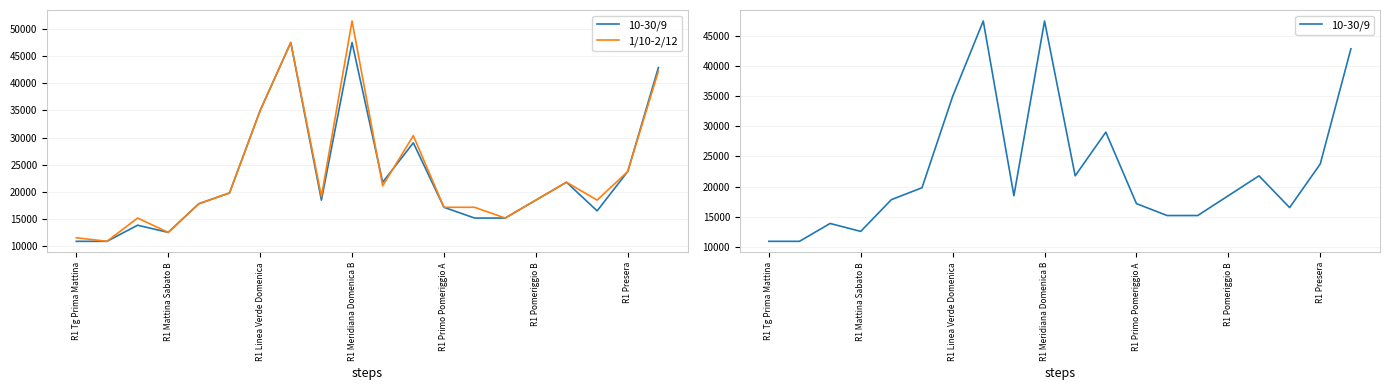

True or false: 10-30/9 and 1/10-2/12 intersect in this chart.

True